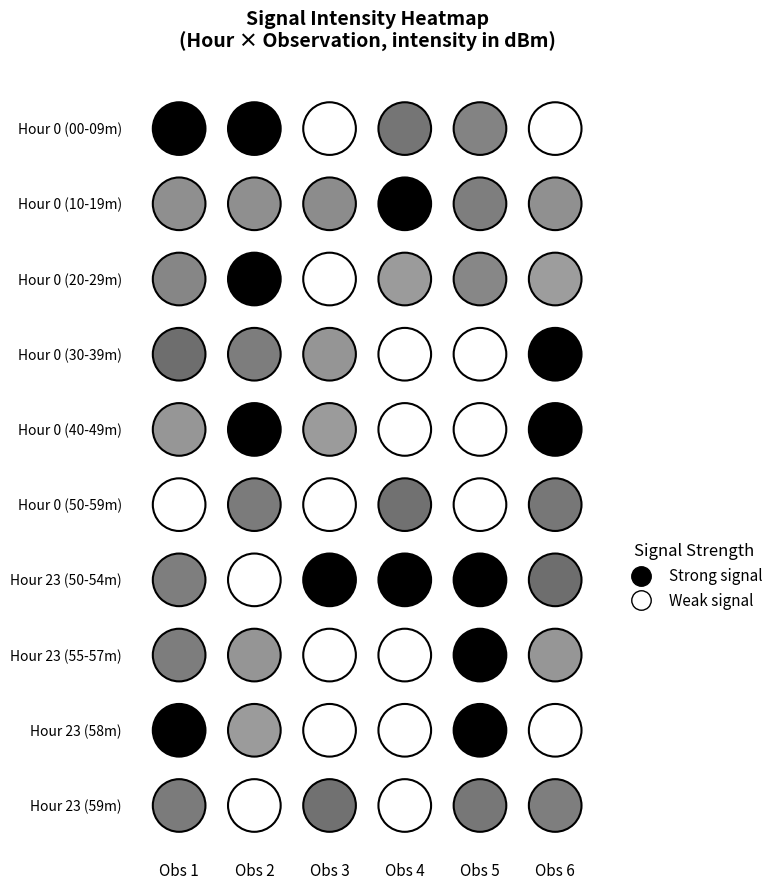

Reading left to right, transcribe all the data shown in this chart.

0: 0=-105.4	1=-105.8	2=-97.9	3=-104.0	4=-103.2	5=-99.2
1: 0=-102.4	1=-102.5	2=-102.6	3=-108.2	4=-103.5	5=-102.4
2: 0=-103.0	1=-106.4	2=-100.9	3=-101.7	4=-103.0	5=-101.6
3: 0=-104.5	1=-103.6	2=-102.1	3=-97.7	4=-100.5	5=-106.2
4: 0=-102.0	1=-107.8	2=-101.7	3=-95.5	4=-99.2	5=-105.1
5: 0=-98.9	1=-103.7	2=-99.4	3=-104.3	4=-100.5	5=-103.9
6: 0=-103.5	1=-99.3	2=-111.3	3=-106.1	4=-105.4	5=-104.5
7: 0=-103.6	1=-102.1	2=-97.7	3=-100.5	4=-106.2	5=-102.0
8: 0=-107.8	1=-101.7	2=-95.5	3=-99.2	4=-105.1	5=-98.9
9: 0=-103.7	1=-99.4	2=-104.3	3=-100.5	4=-103.9	5=-103.5